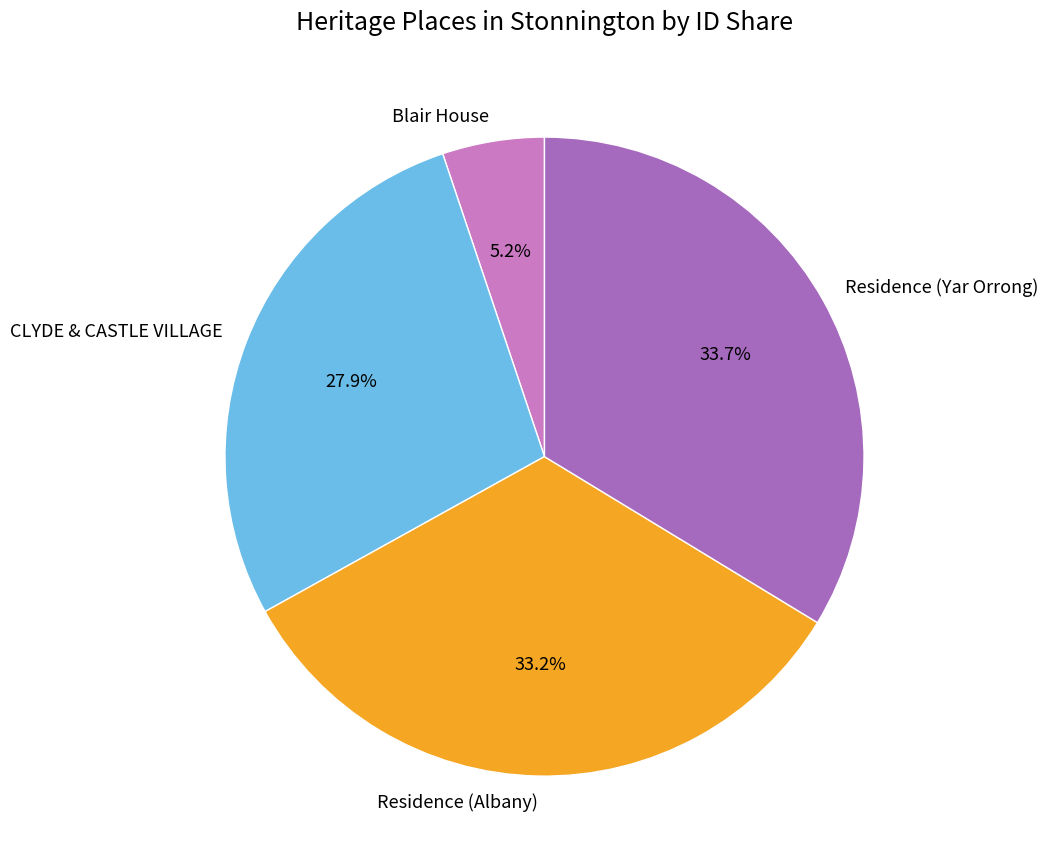

What is the ratio of the value at Residence (Yar Orrong) to the value at Residence (Albany)?

1.0